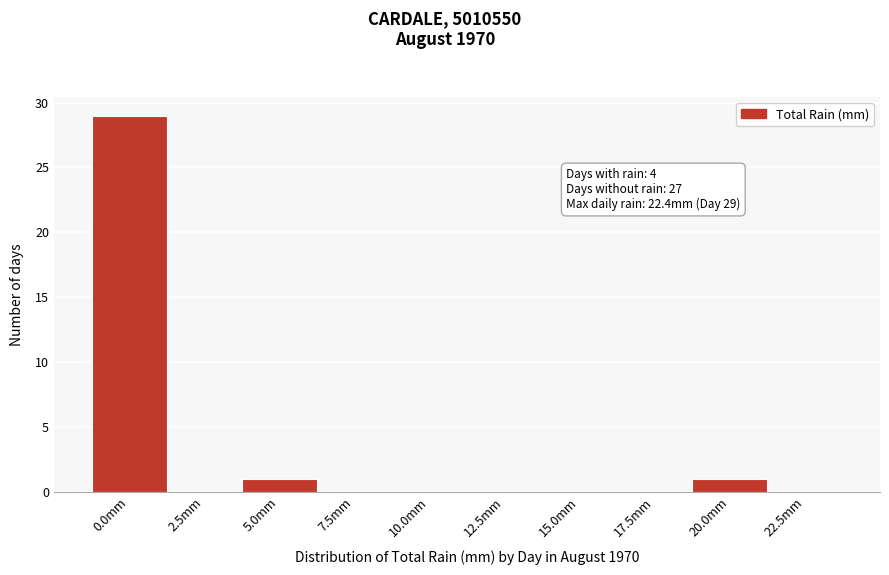

Reading left to right, list all the values displayed in this chart.

0.0mm=29	2.5mm=0	5.0mm=1	7.5mm=0	10.0mm=0	12.5mm=0	15.0mm=0	17.5mm=0	20.0mm=1	22.5mm=0